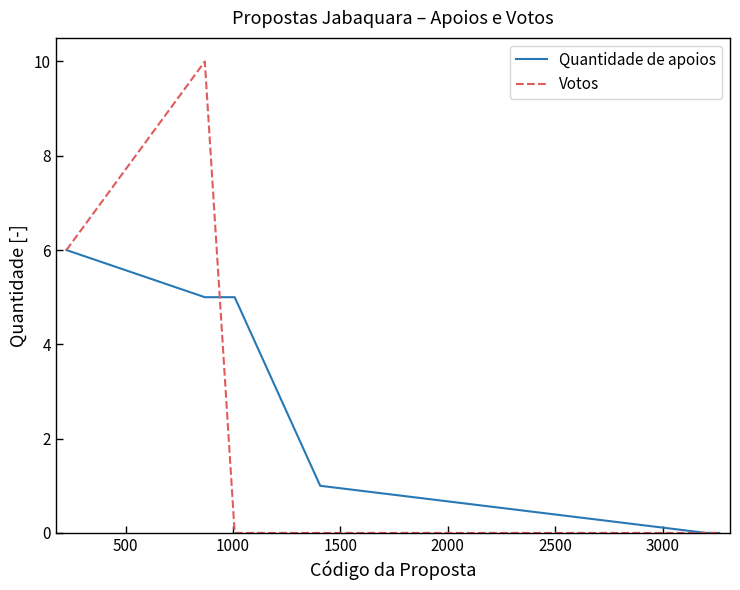

List the series in order of their peak value, lowest first.

Quantidade de apoios, Votos